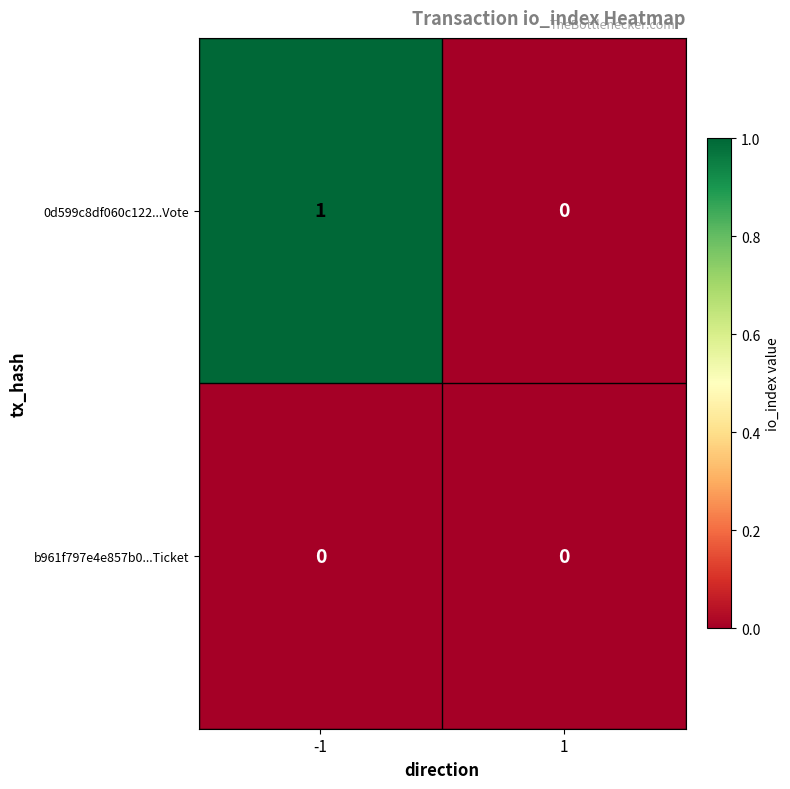

How many series are shown in this chart?

2